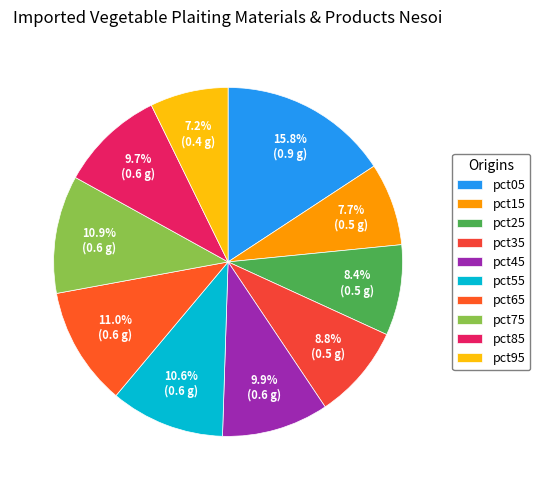

Count the number of slices in the pie.

10